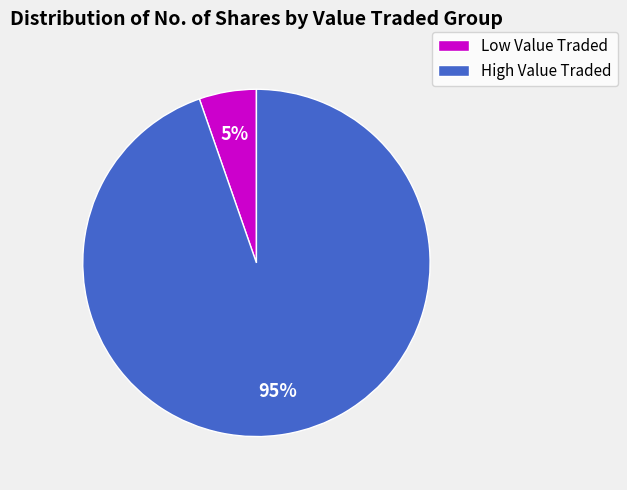

Is there a majority slice in this chart?

Yes